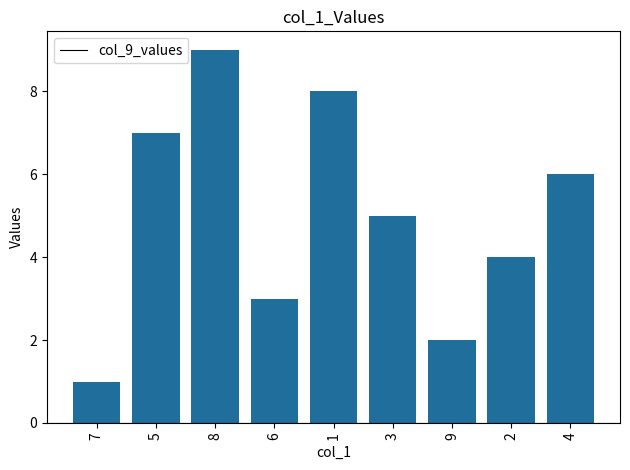

What is the approximate value at 5?

7